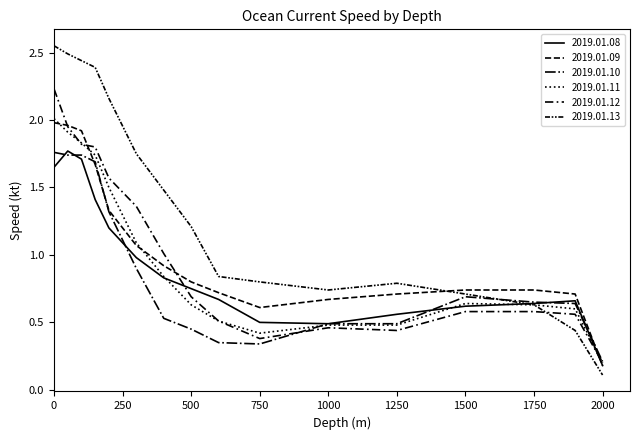

Which series has the largest range (max minus min)?

2019.01.13